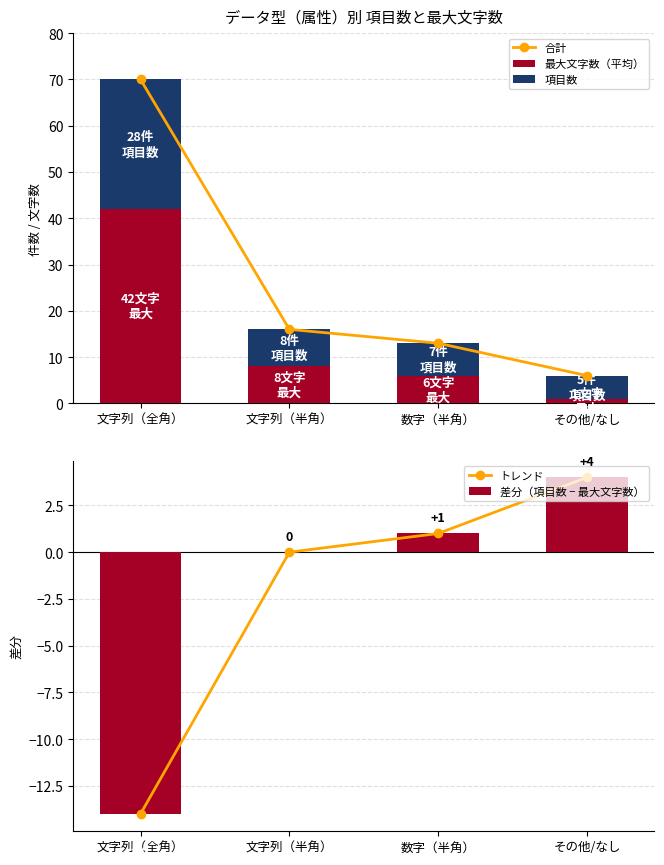

What is the spread (max minus min) of values at 数字（半角）?

12